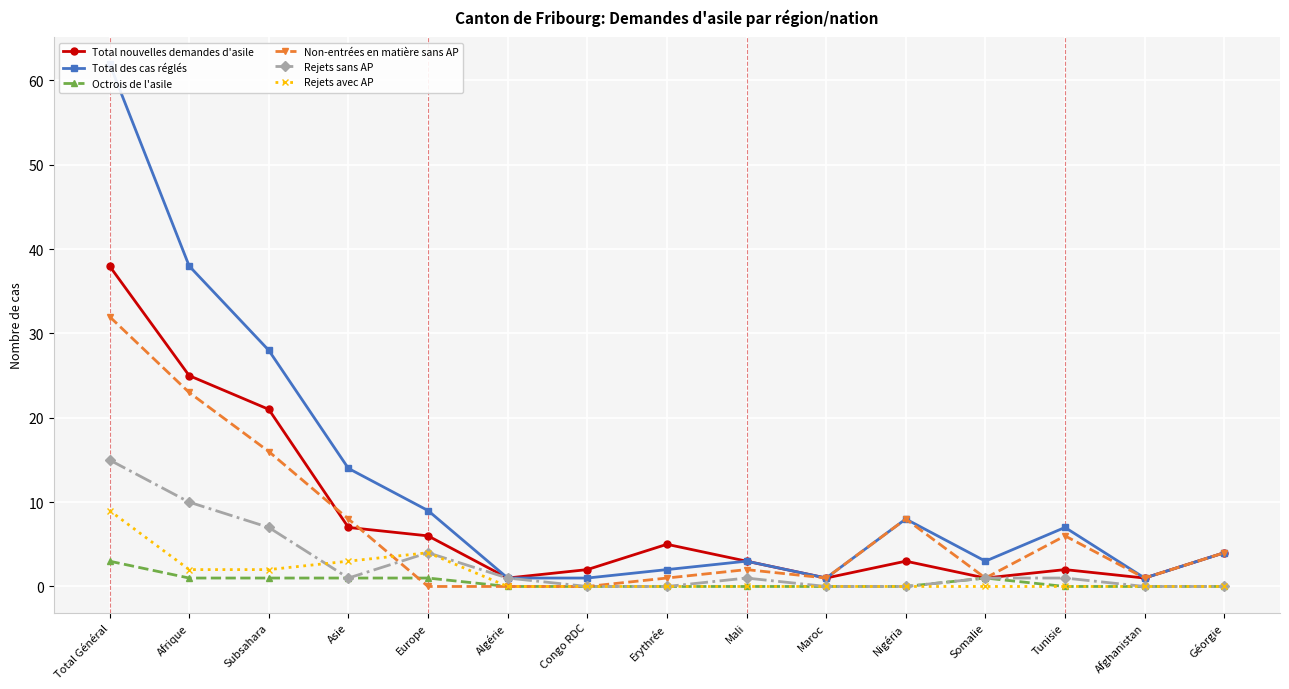

Between Géorgie and Afghanistan, which is larger?

Géorgie